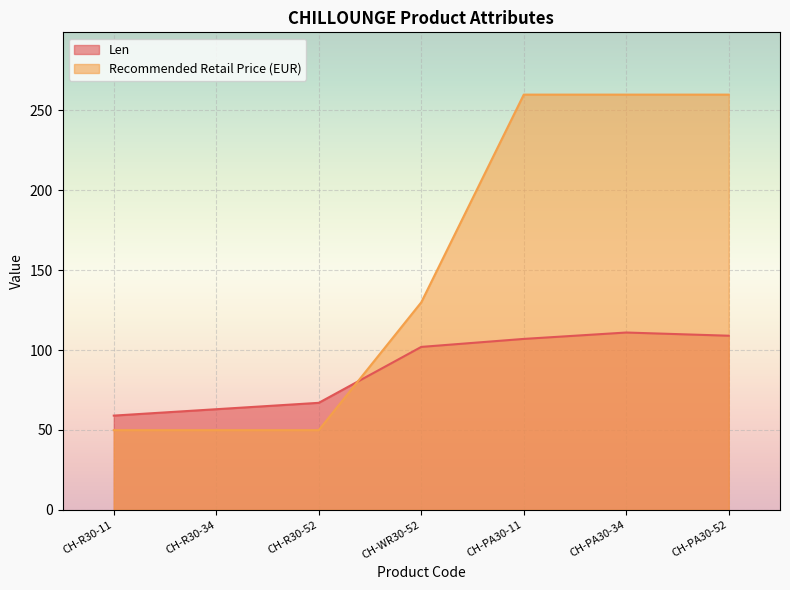

True or false: Recommended Retail Price (EUR) has more than 2 interior local peaks.

False